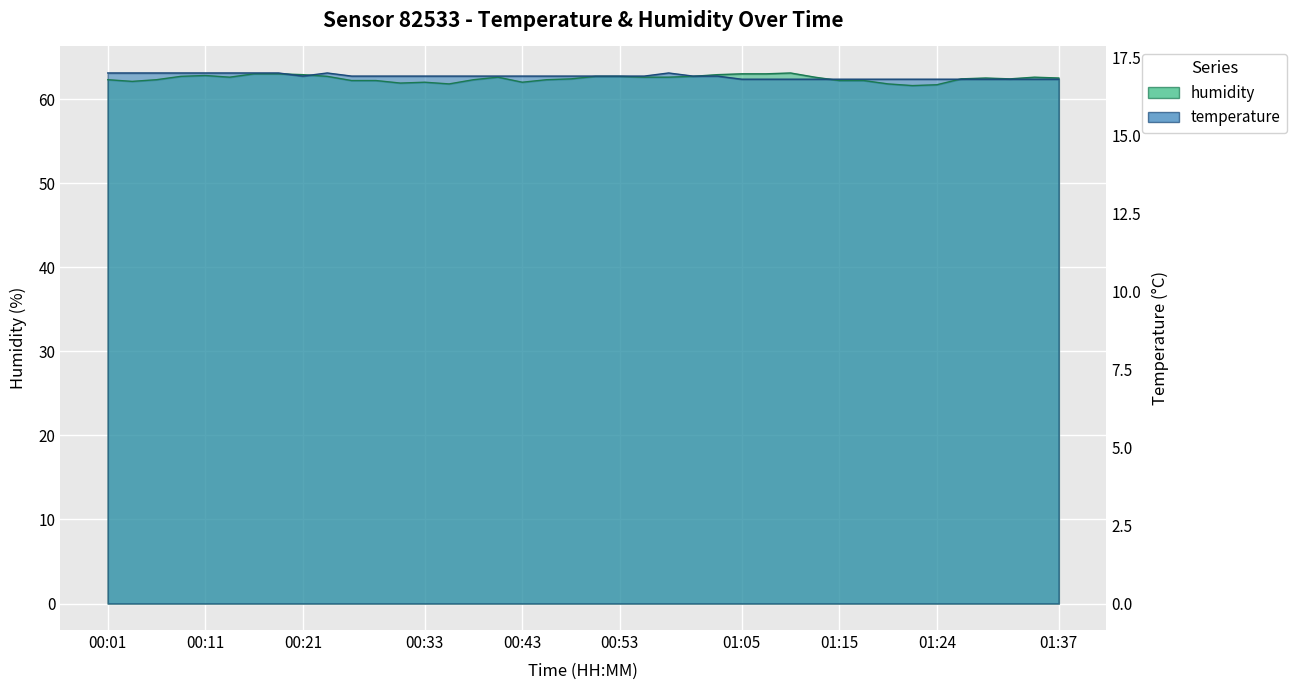

Where is temperature nearest to the value 62?

01:05